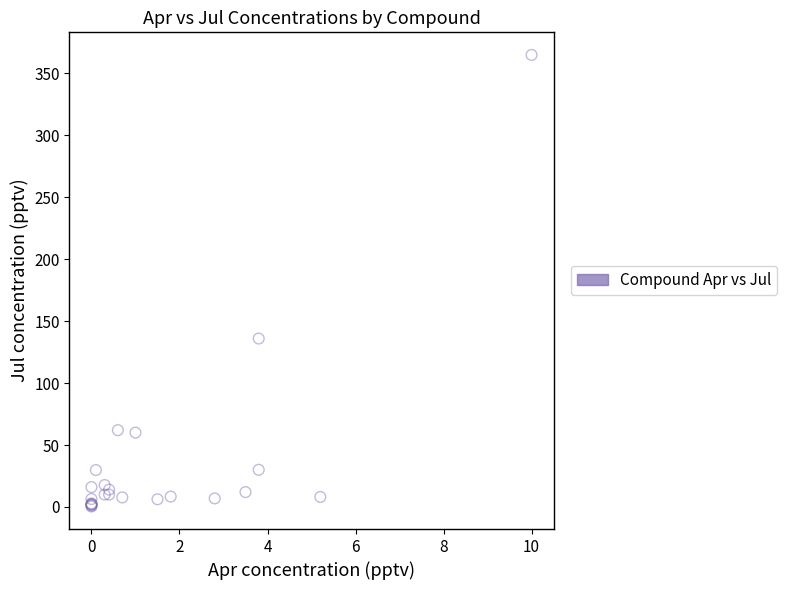

What Y value in the scatter plot is closest to 182?

136.0